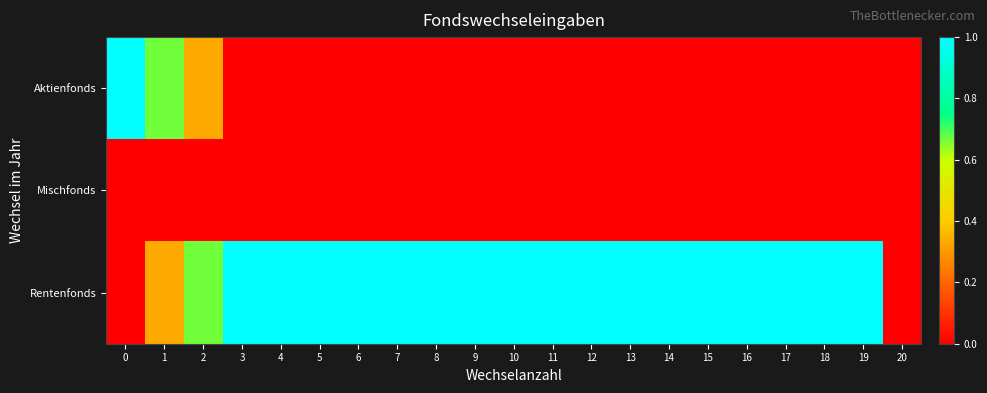

Which series changed the most between 1 and 5?

Aktienfonds